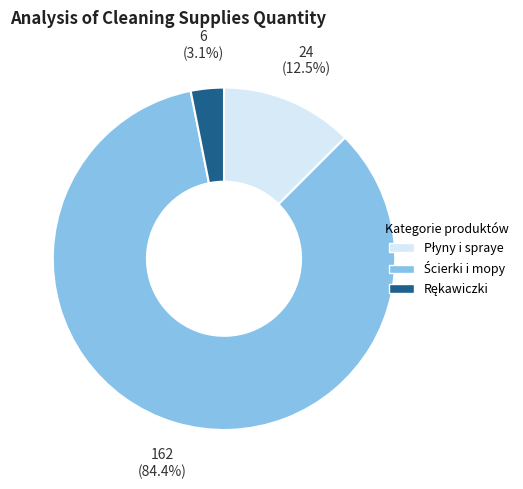

Does any single category account for the majority?

Yes